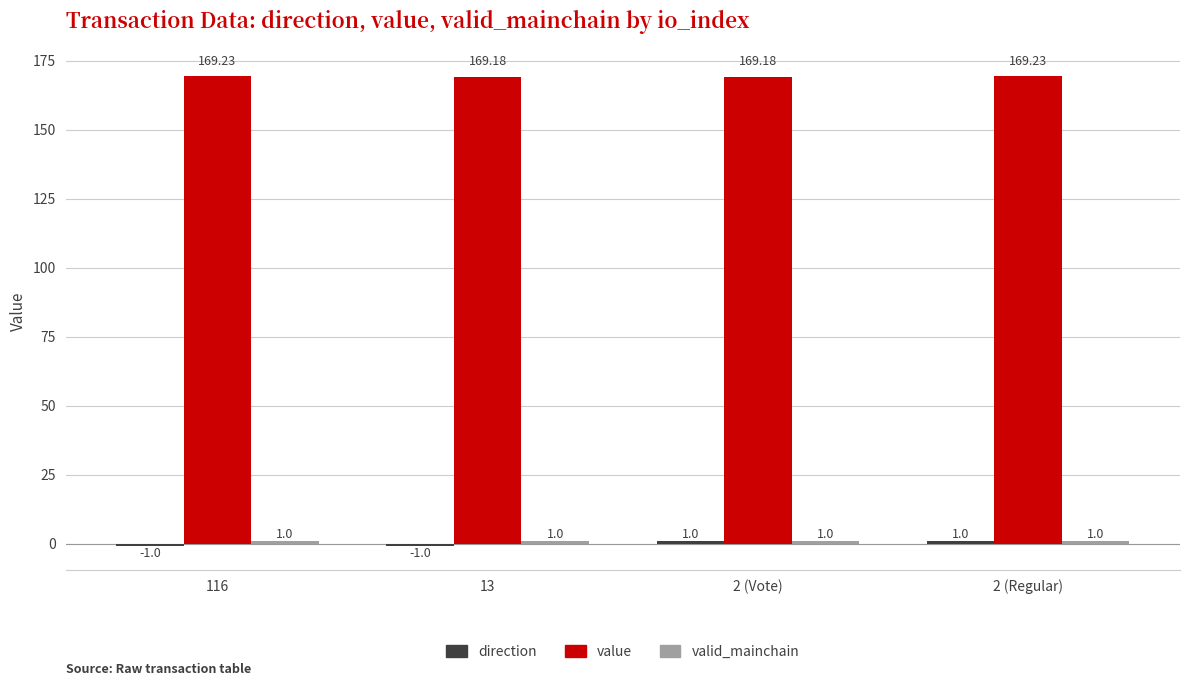

How many categories are shown in the chart?

4